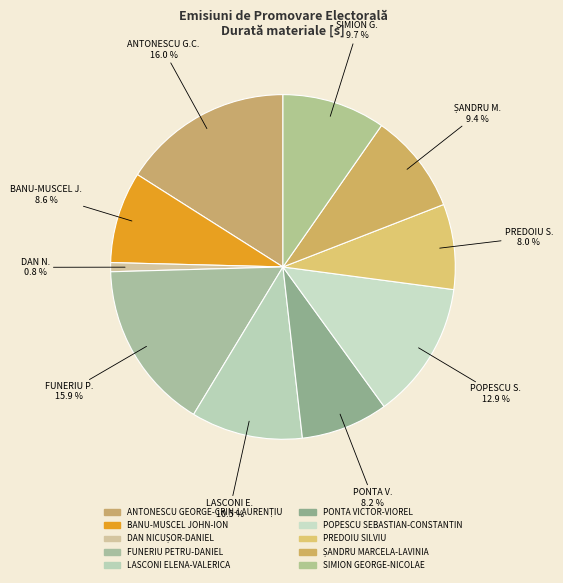

True or false: SIMION GEORGE-NICOLAE accounts for 10% of the total.

True